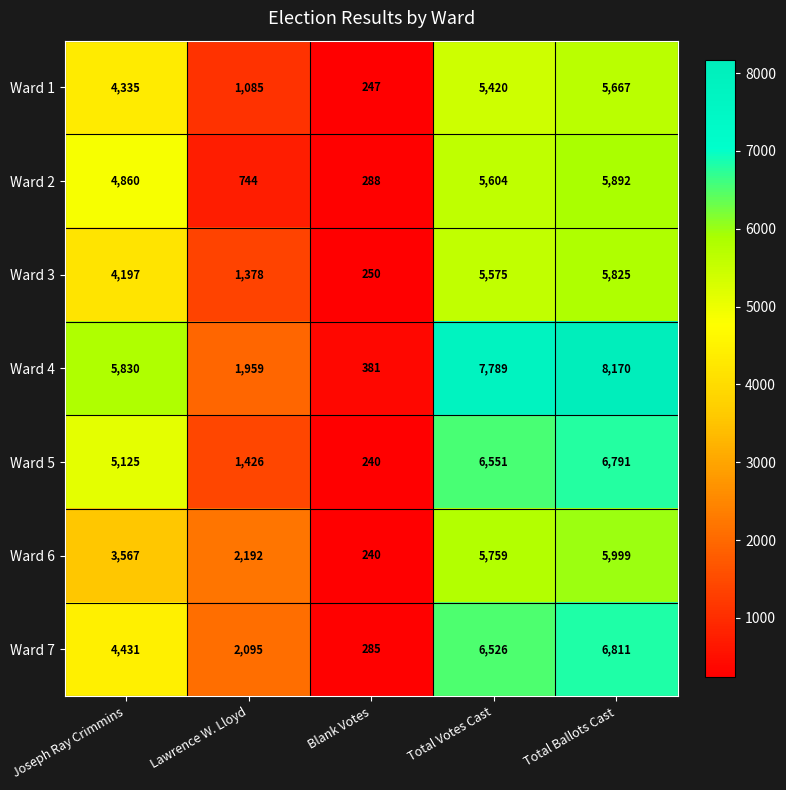

List the series in order of their peak value, lowest first.

Ward 1, Ward 3, Ward 2, Ward 6, Ward 5, Ward 7, Ward 4